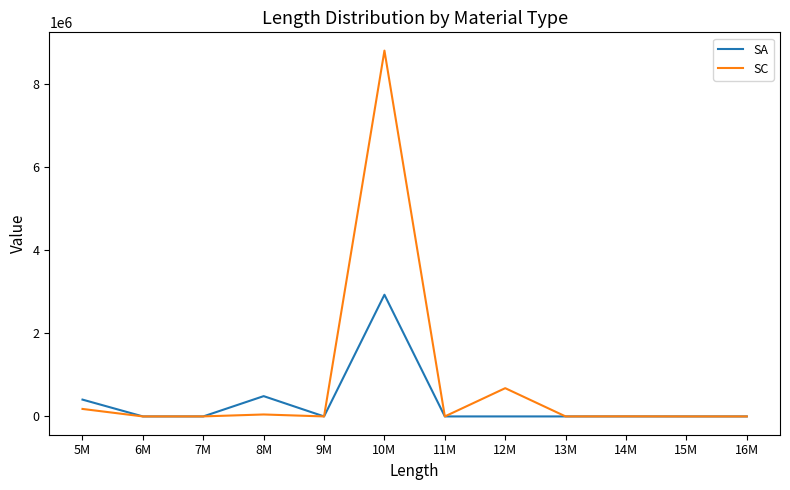

Which series has the widest spread of values?

SC